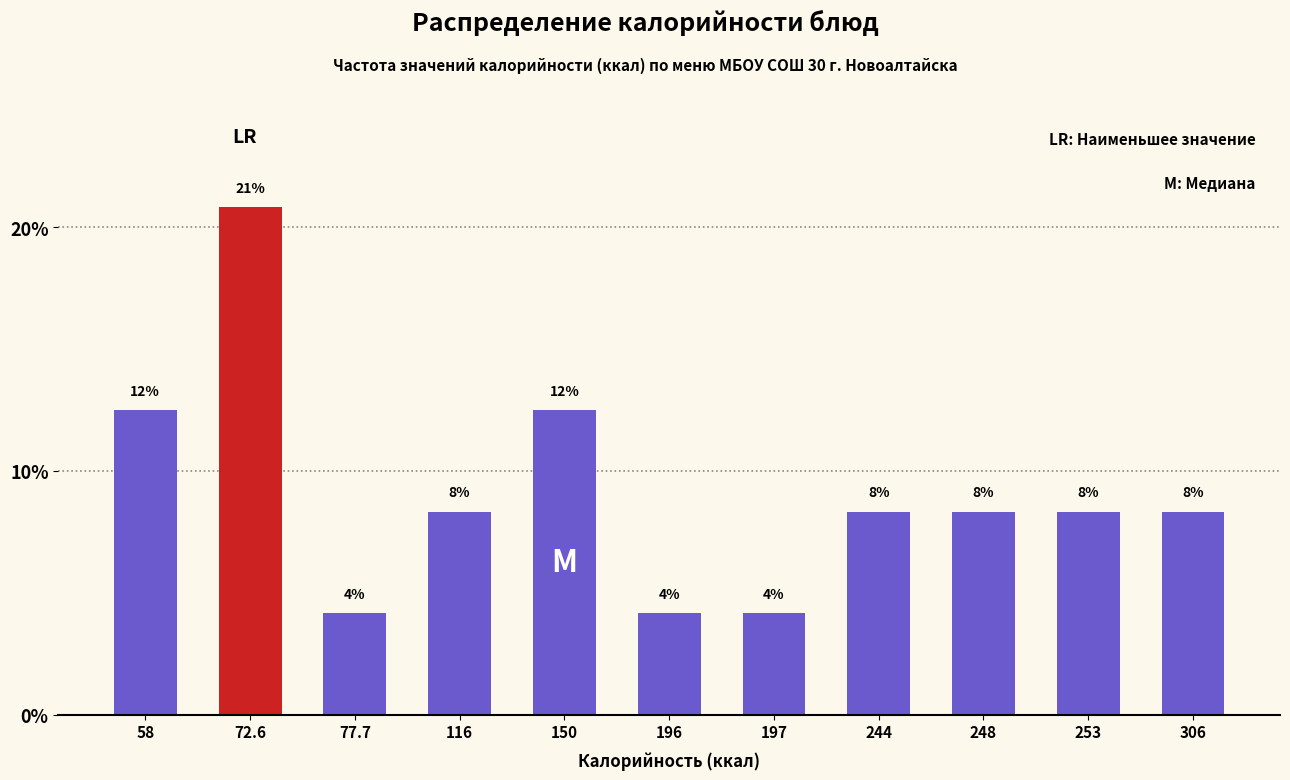

How many bars are there in total?

11